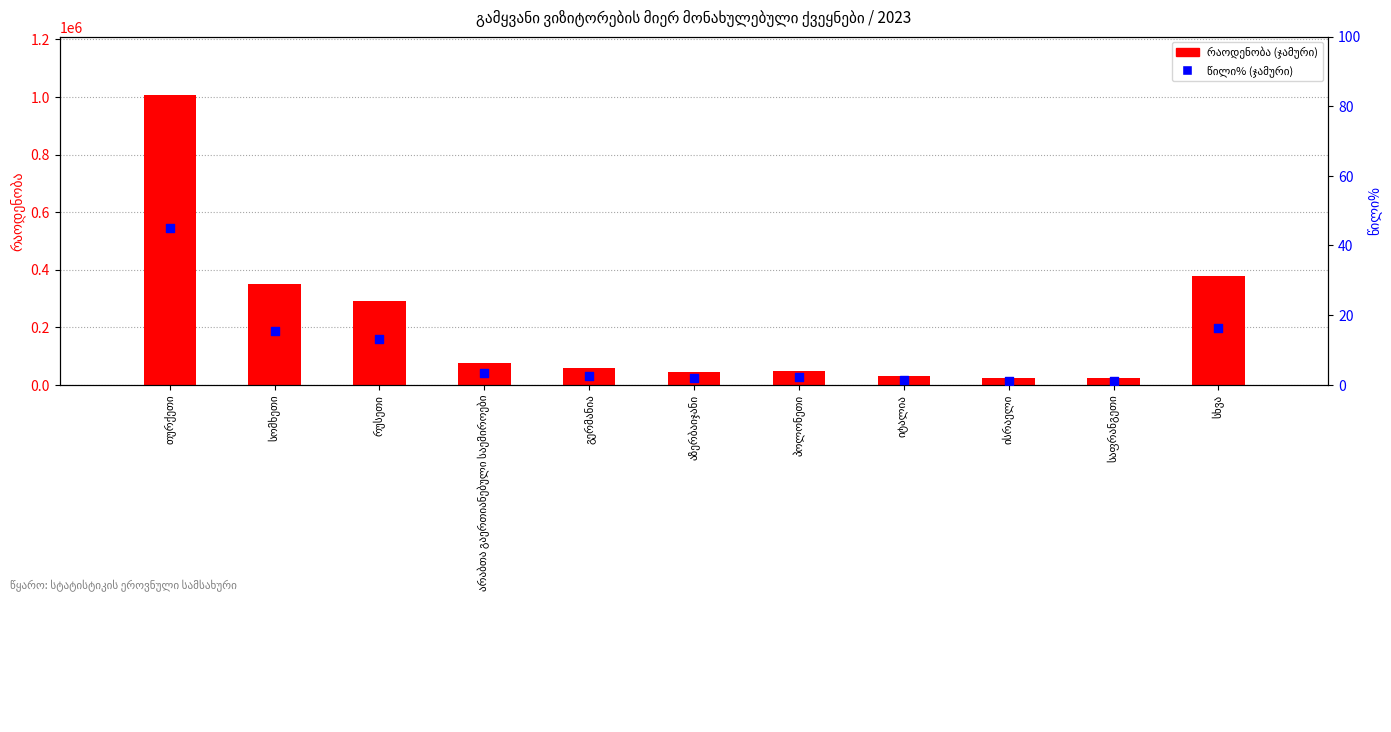

Which series has the largest Y range (max minus min)?

რაოდენობა (ჯამური)